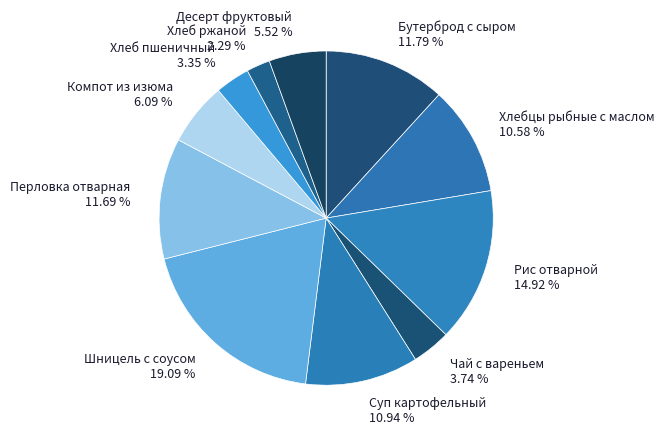

How many segments does this pie chart have?

11